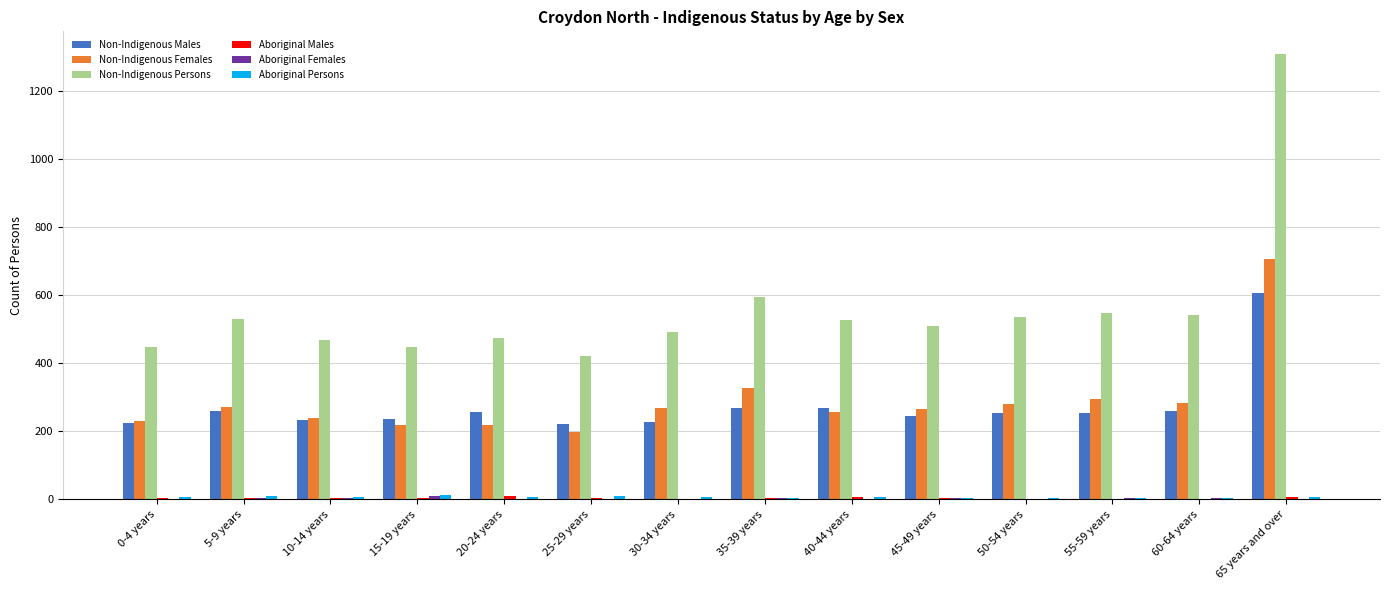

At which category is the sum across all series the highest?

65 years and over